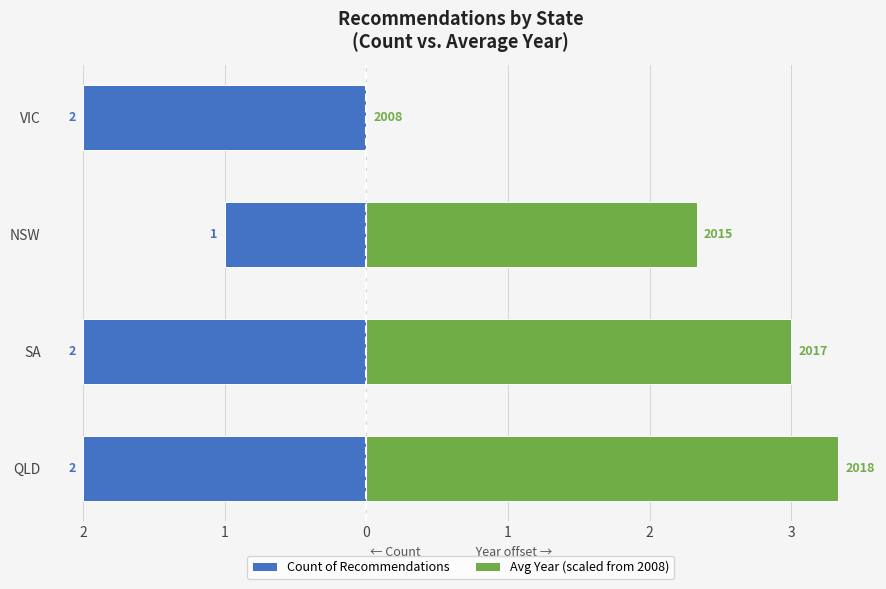

Is the value of Count of Recommendations at NSW greater than the value of Avg Year (scaled from 2008) at SA?

No